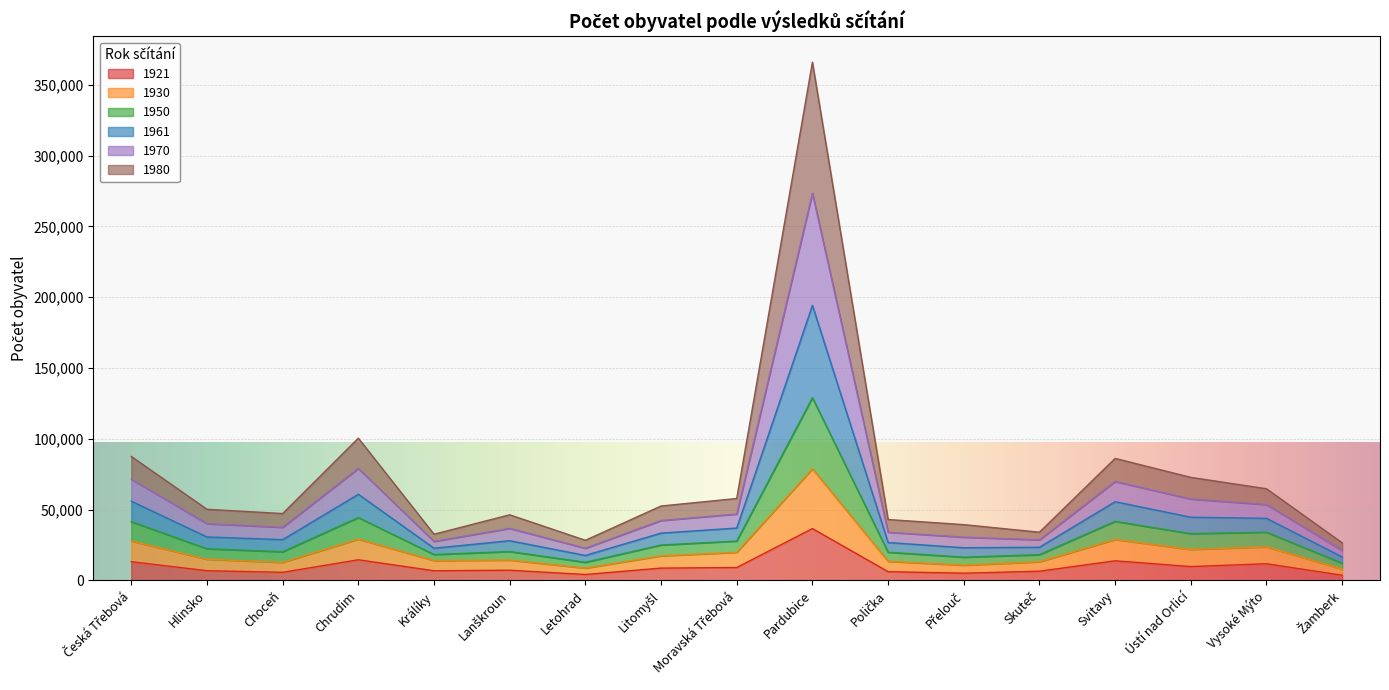

Which category has the highest value in the 1921 series?

Pardubice